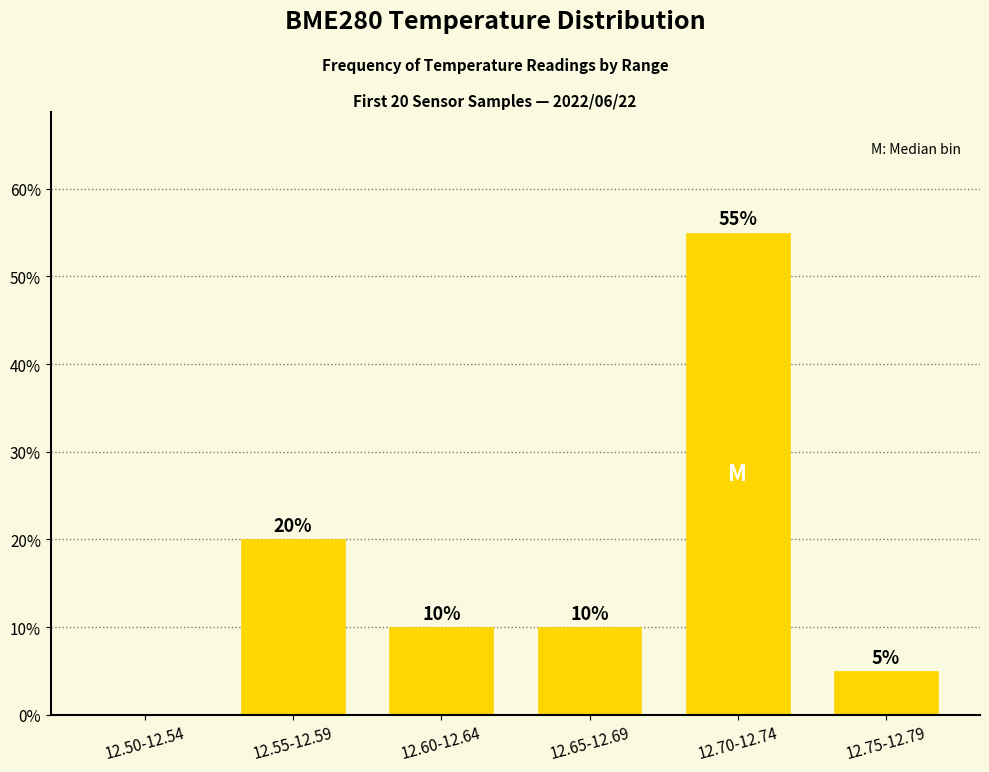

What is the greatest value displayed?

55.0